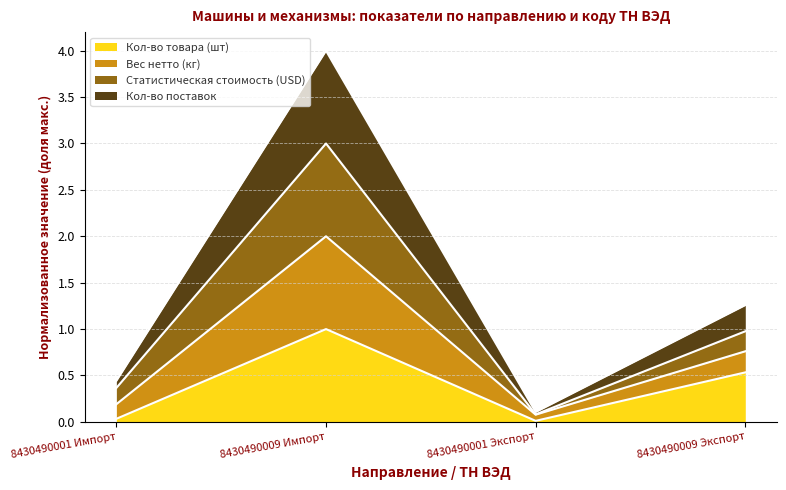

Is it true that Кол-во товара (шт) equals 0.0 at 8430490001 Экспорт?

True